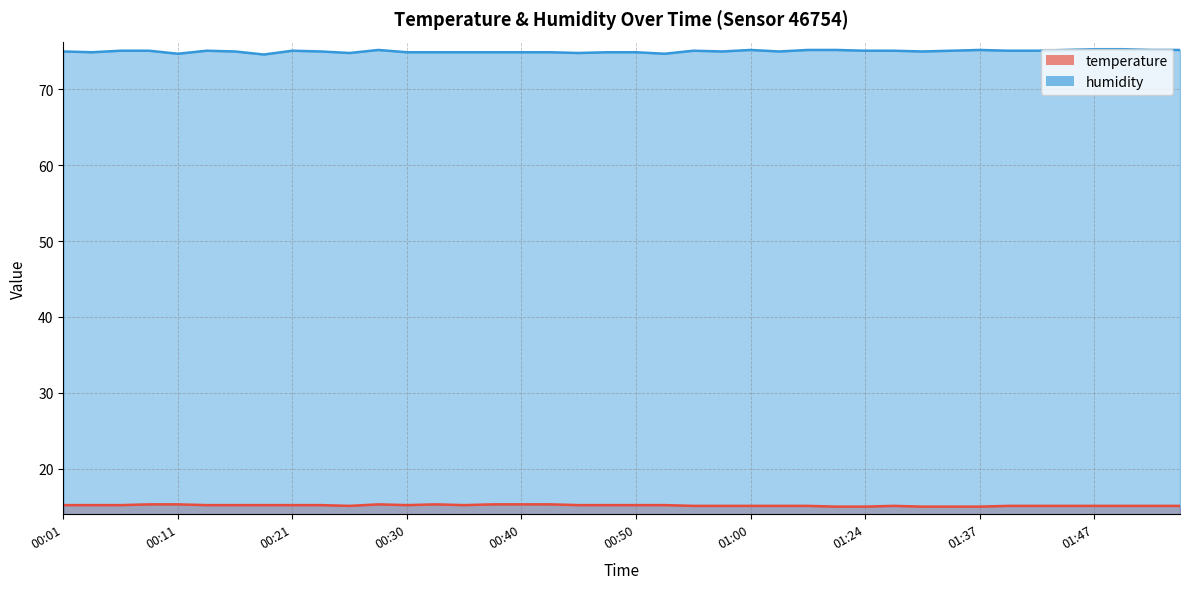

What is the minimum value shown in the chart?

15.0